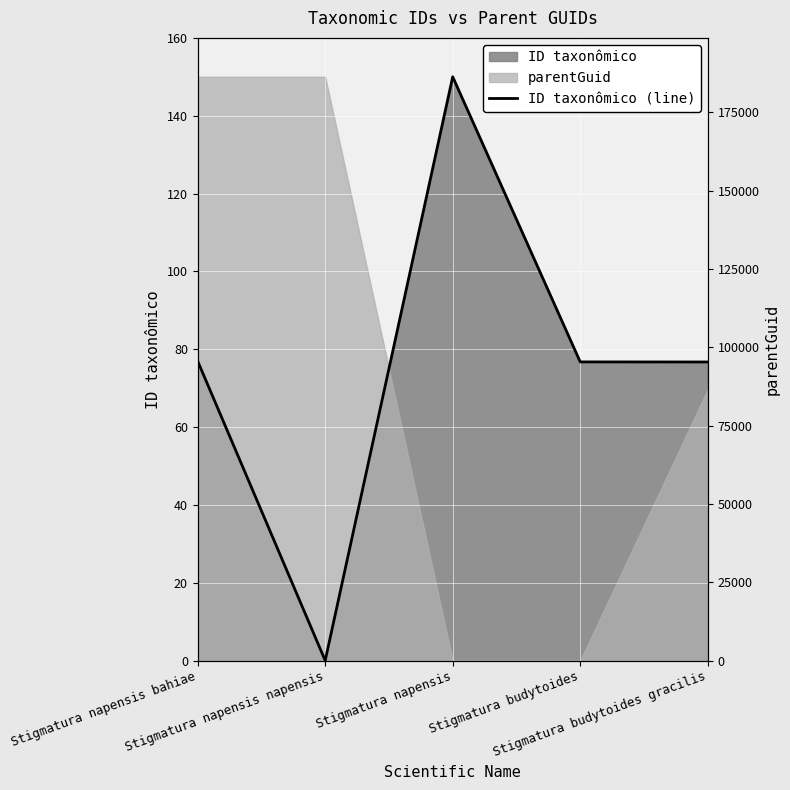

List the labels in order of value, largest first.

Stigmatura napensis, Stigmatura napensis bahiae, Stigmatura budytoides, Stigmatura budytoides gracilis, Stigmatura napensis napensis